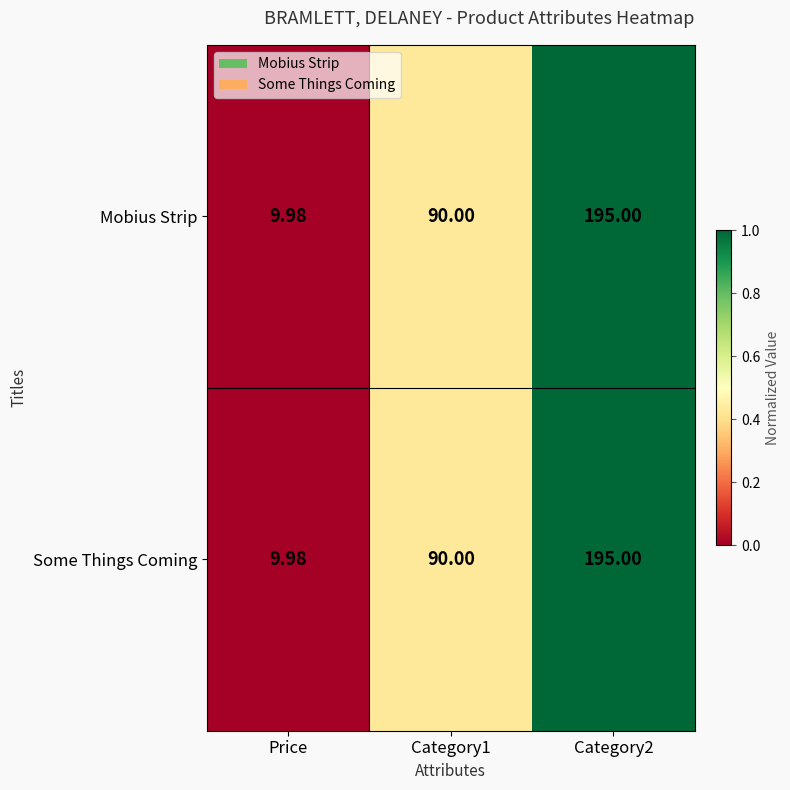

How many series are shown in this chart?

2